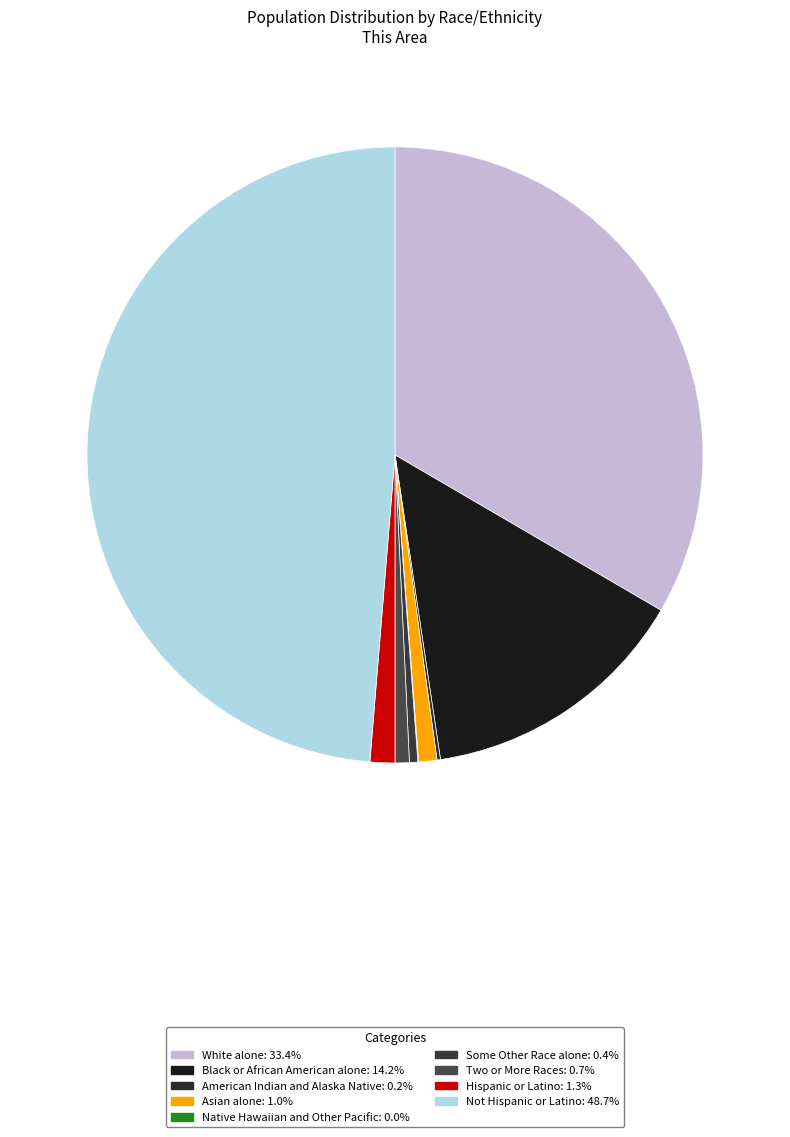

Which slice is the largest?

Not Hispanic or Latino